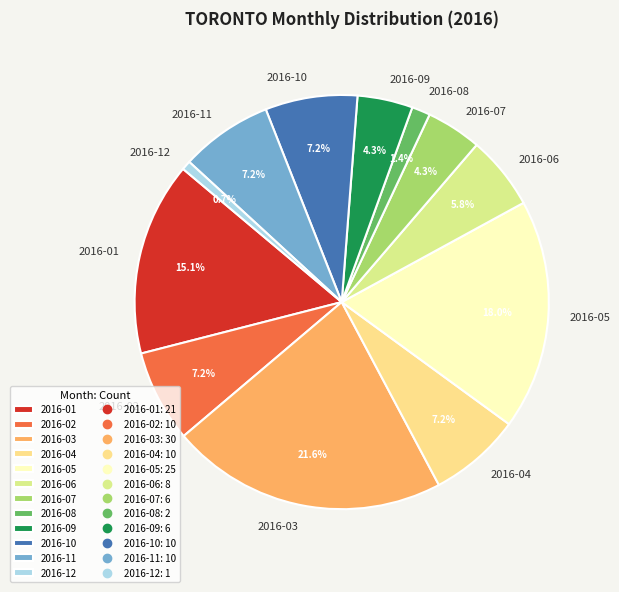

To the nearest percent, what is the average slice percentage?

8%